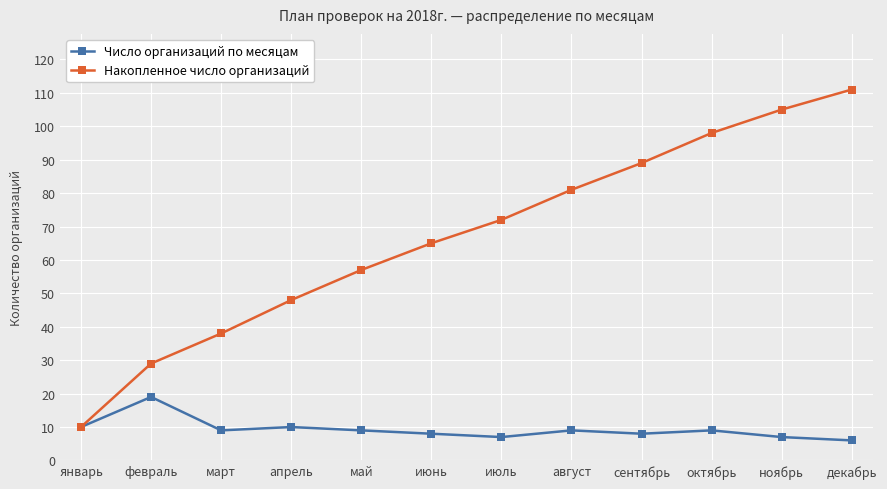

At which label is Накопленное число организаций closest to 60?

май